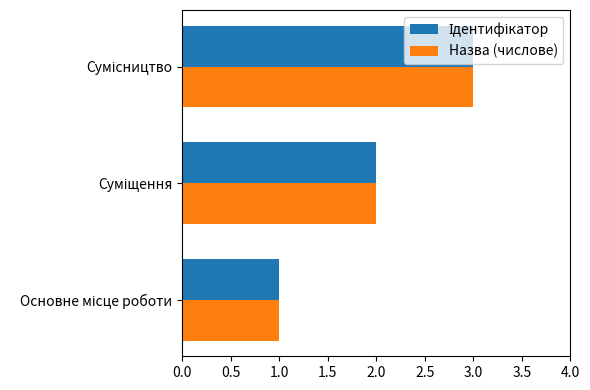

What is the maximum value shown in the chart?

3